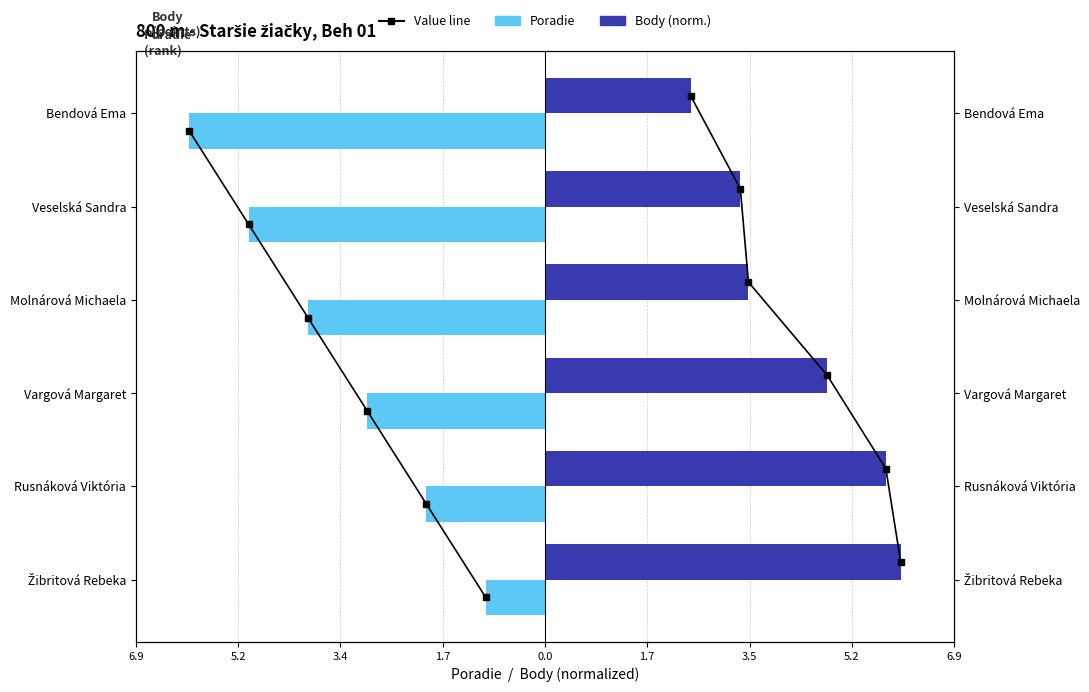

How many data points does each series have?

6